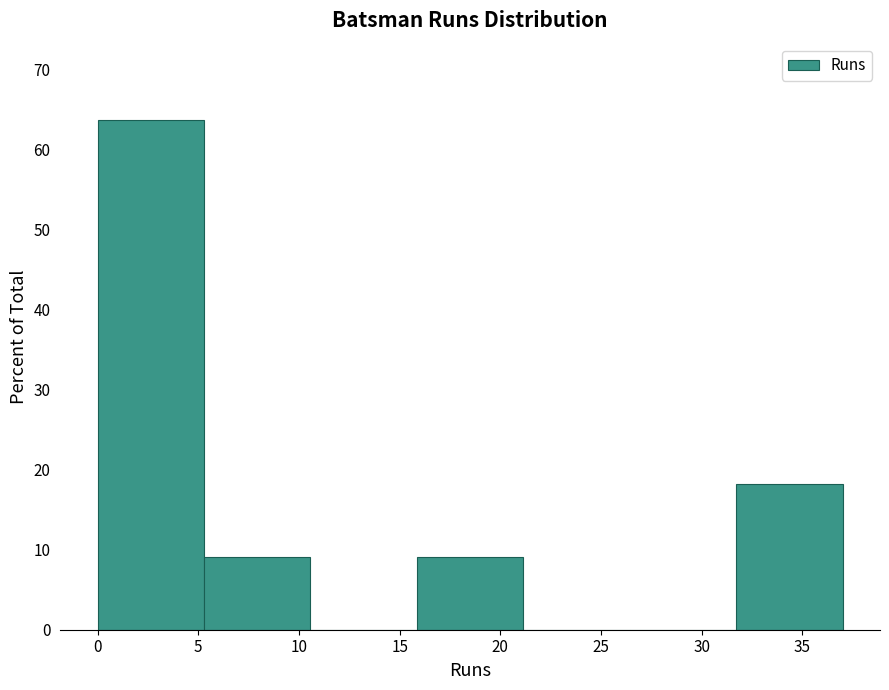

Reading left to right, transcribe this chart: for each bar, give the range it covers on the x-axis and its height. Neither the bar edges nor the heights are printed on the chart, so give them approximately, as read against the axes.

0.0 to 5.5: 64
5.5 to 10.5: 9
10.5 to 16.0: 0
16.0 to 21.0: 9
21.0 to 26.5: 0
26.5 to 31.5: 0
31.5 to 37.0: 18